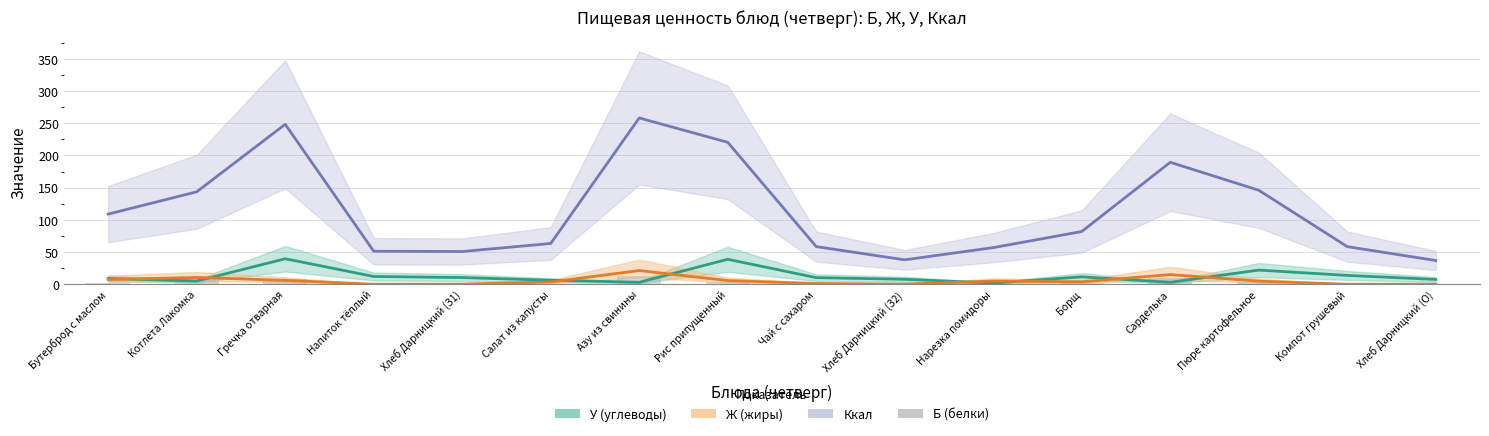

What is the minimum value shown in the chart?

0.1